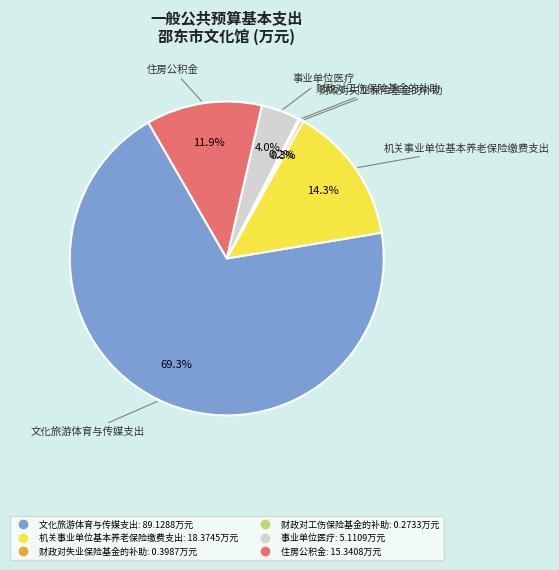

Which has a higher value, 住房公积金 or 事业单位医疗?

住房公积金